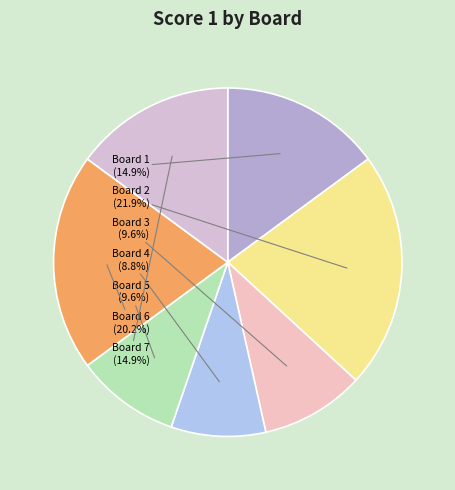

Combined, do Board 4 and Board 3 account for over 50%?

No